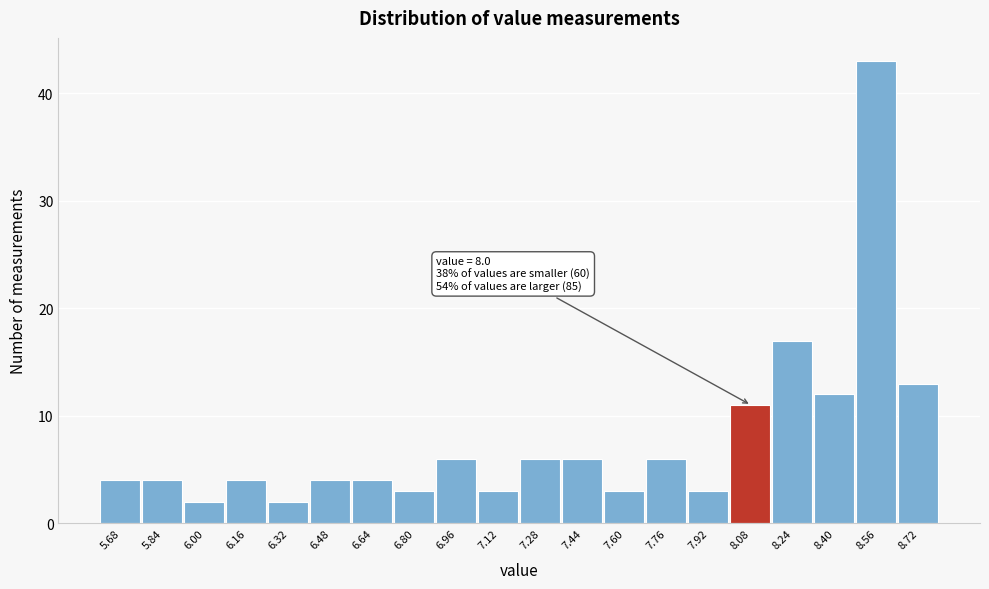

Over which range of the x-axis is the bar tallest?

8.48 to 8.64